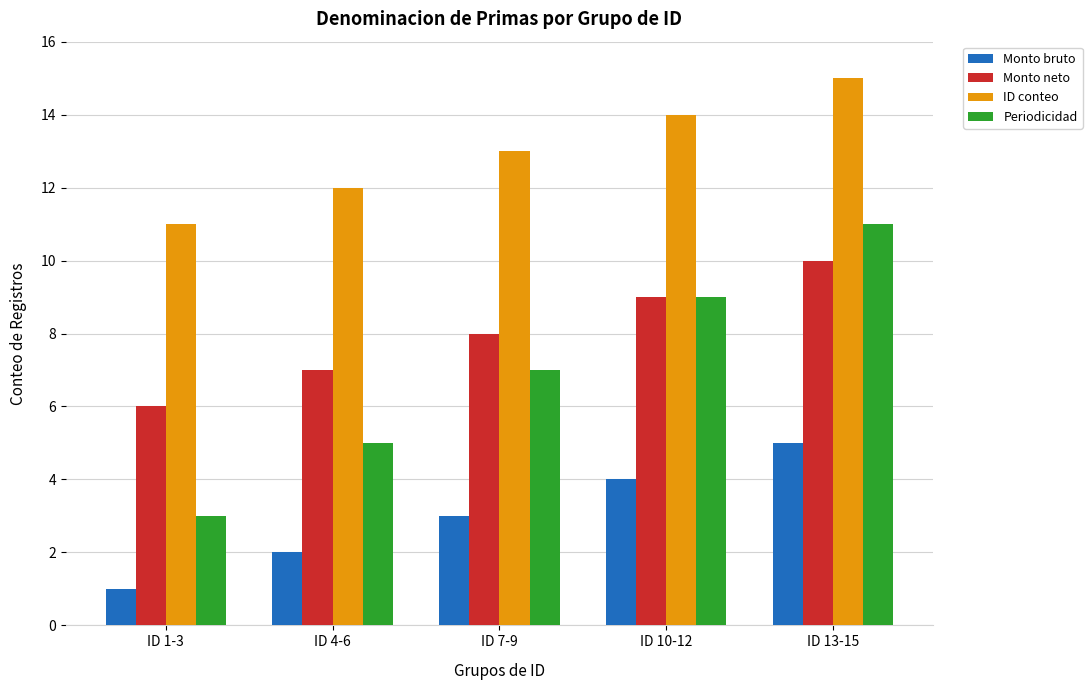

Reading right to left, what are all the values shown in this chart?

Monto bruto: ID 13-15=5	ID 10-12=4	ID 7-9=3	ID 4-6=2	ID 1-3=1
Monto neto: ID 13-15=10	ID 10-12=9	ID 7-9=8	ID 4-6=7	ID 1-3=6
ID conteo: ID 13-15=15	ID 10-12=14	ID 7-9=13	ID 4-6=12	ID 1-3=11
Periodicidad: ID 13-15=11	ID 10-12=9	ID 7-9=7	ID 4-6=5	ID 1-3=3